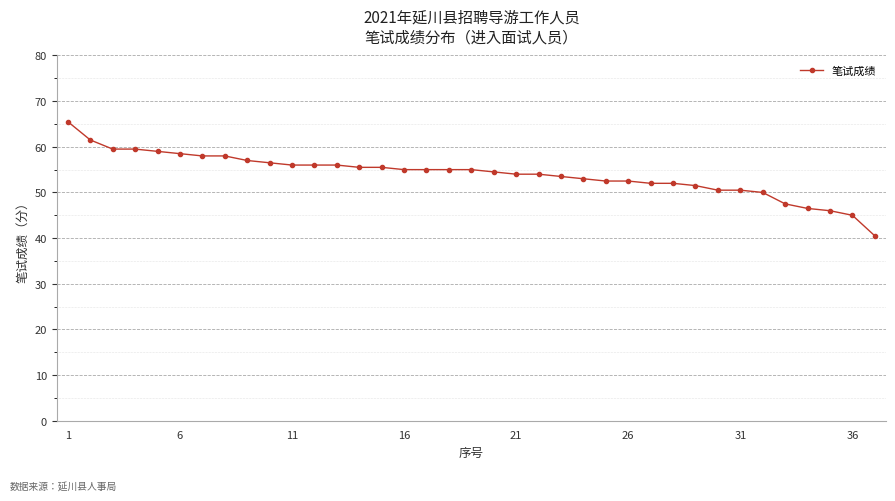

What is the maximum value shown in the chart?

65.5